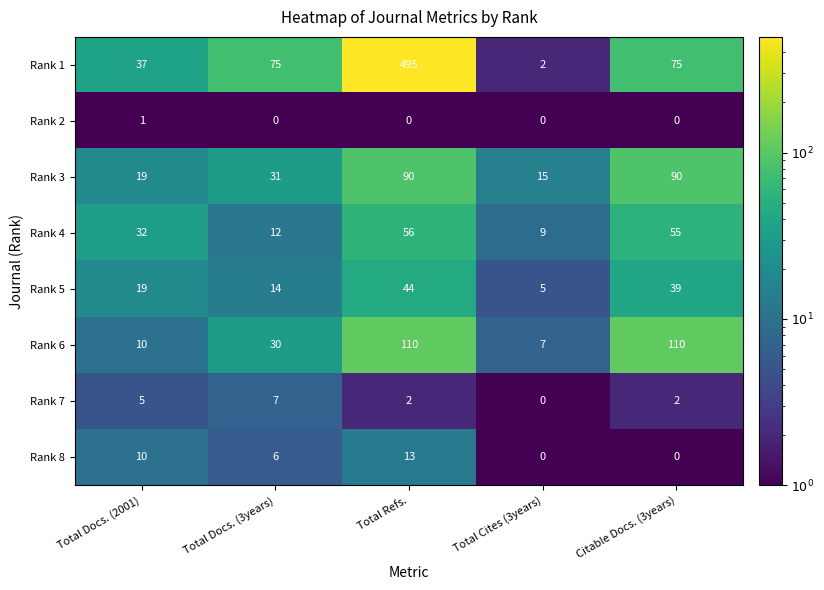

How many values in the Rank 8 series are below 6?

2